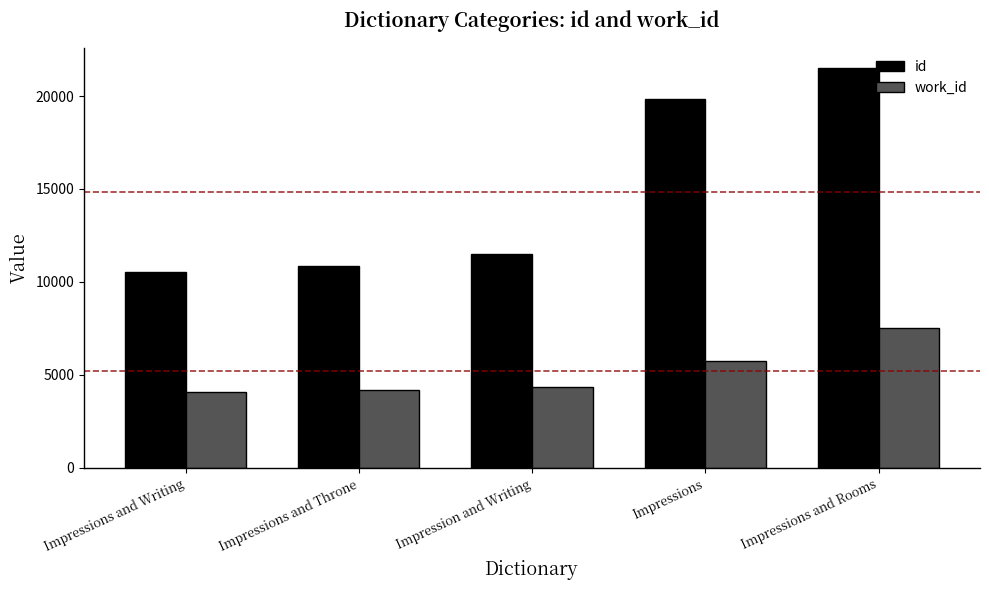

How many bars are there in total?

10